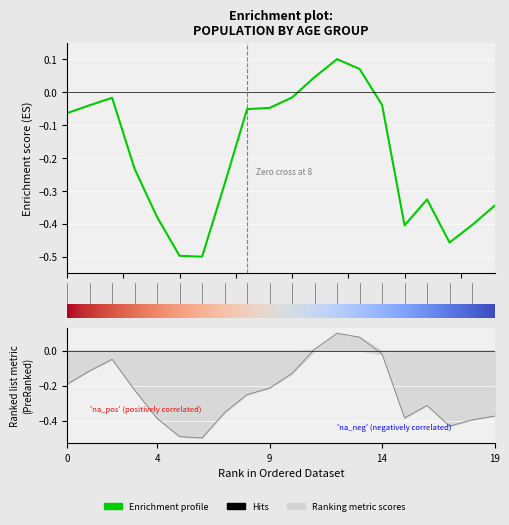

How many interior local peaks (higher than both neighbors) does the data have?

3